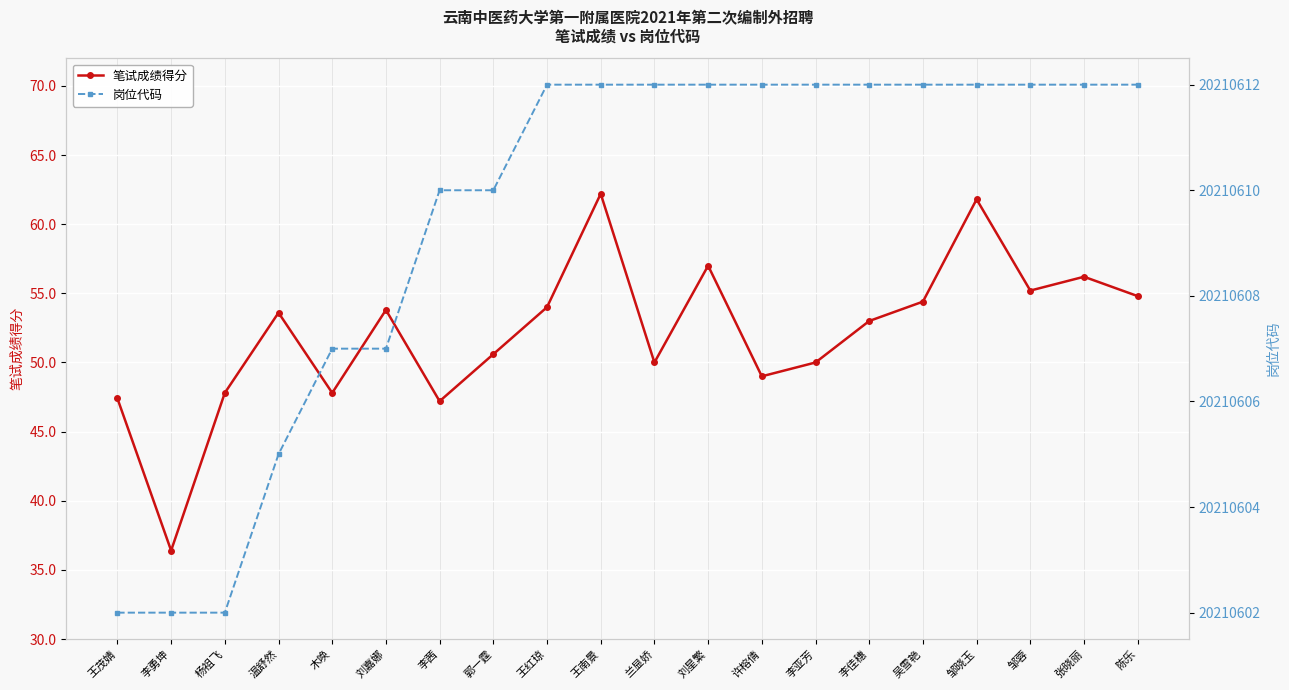

Where is 岗位代码 nearest to the value 20210607?

木唤